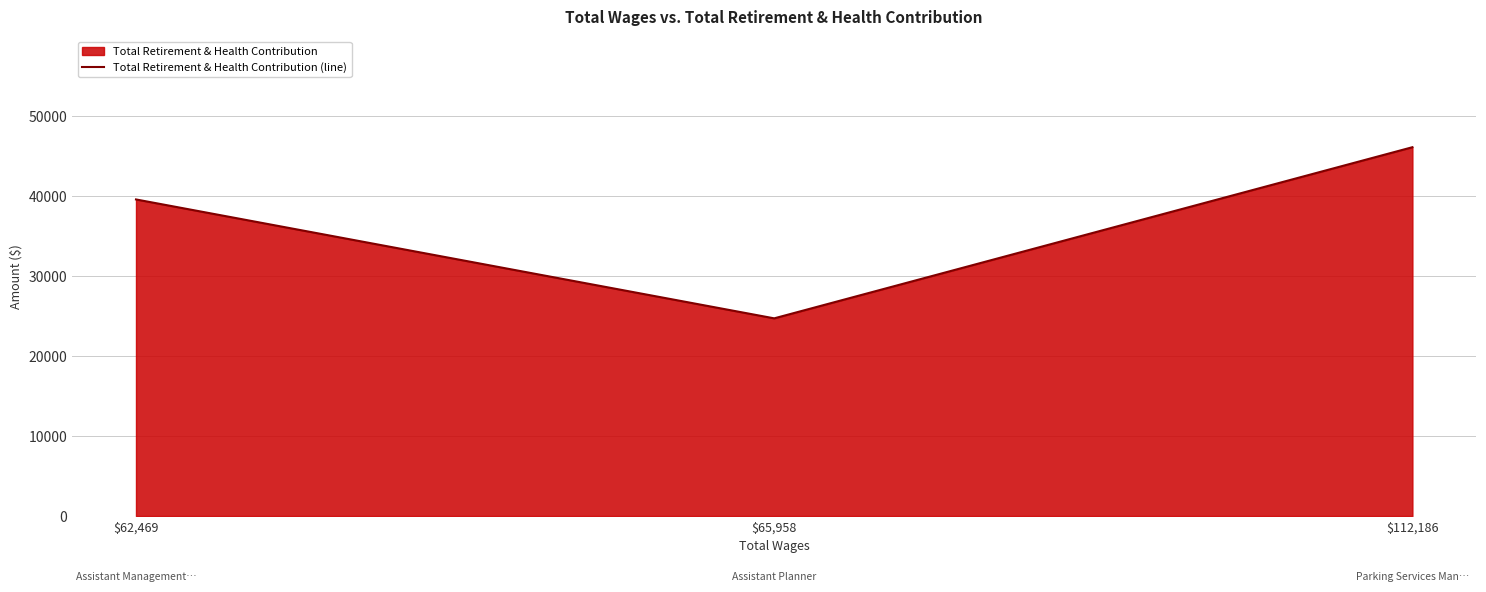

How many data points does each series have?

3